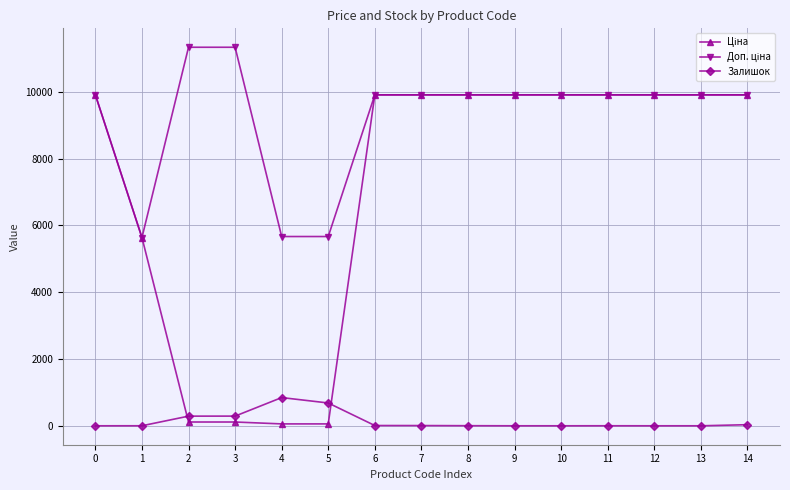

What is the greatest value displayed?

11334.0